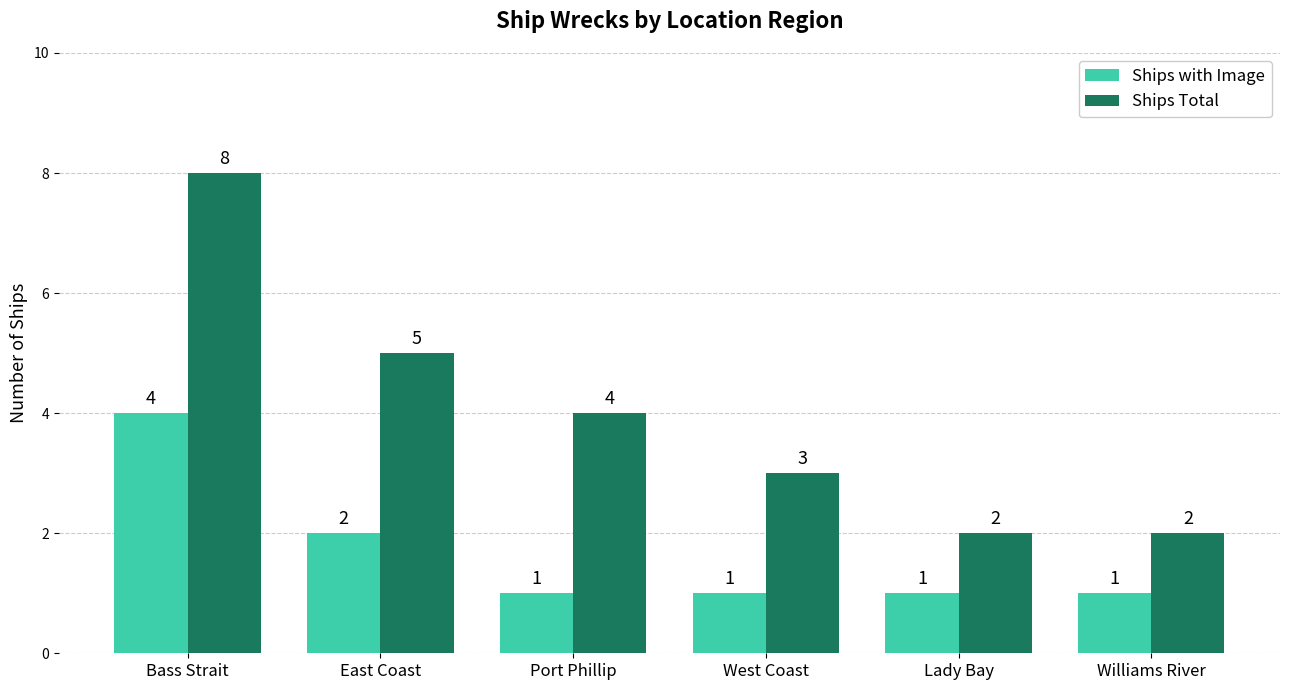

What is the total value across all series at Bass Strait?

12